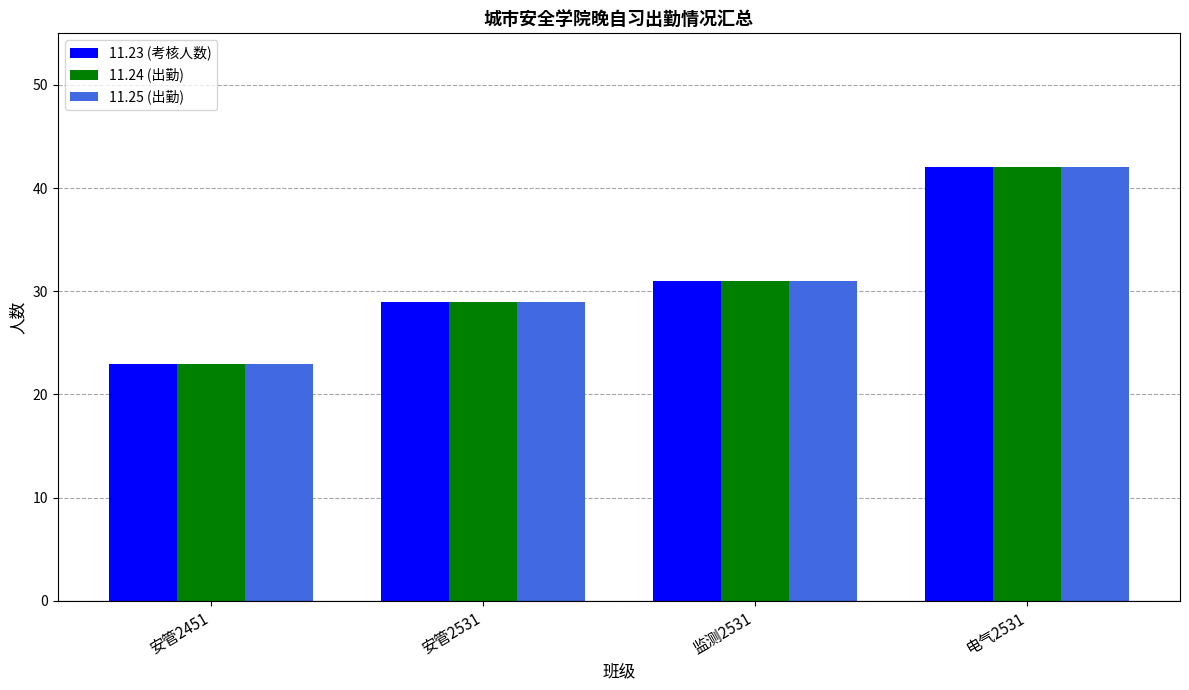

Rank the categories by 11.23 (考核人数) value from highest to lowest.

电气2531, 监测2531, 安管2531, 安管2451